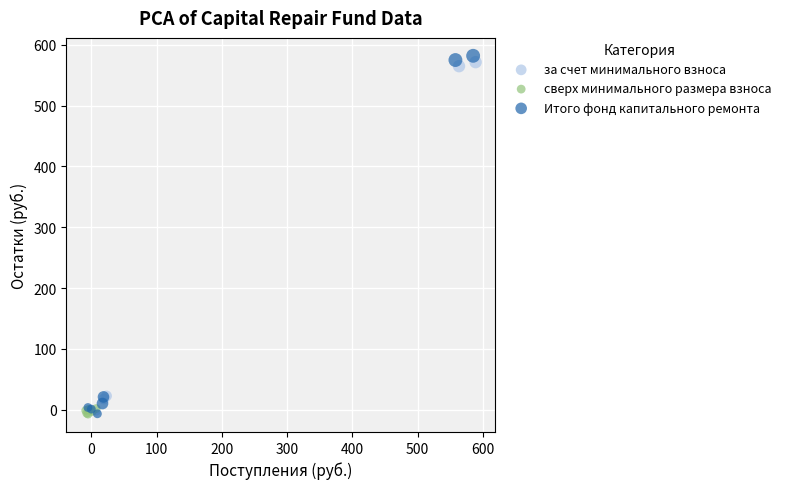

Which series has the widest spread of Y values?

Итого фонд капитального ремонта